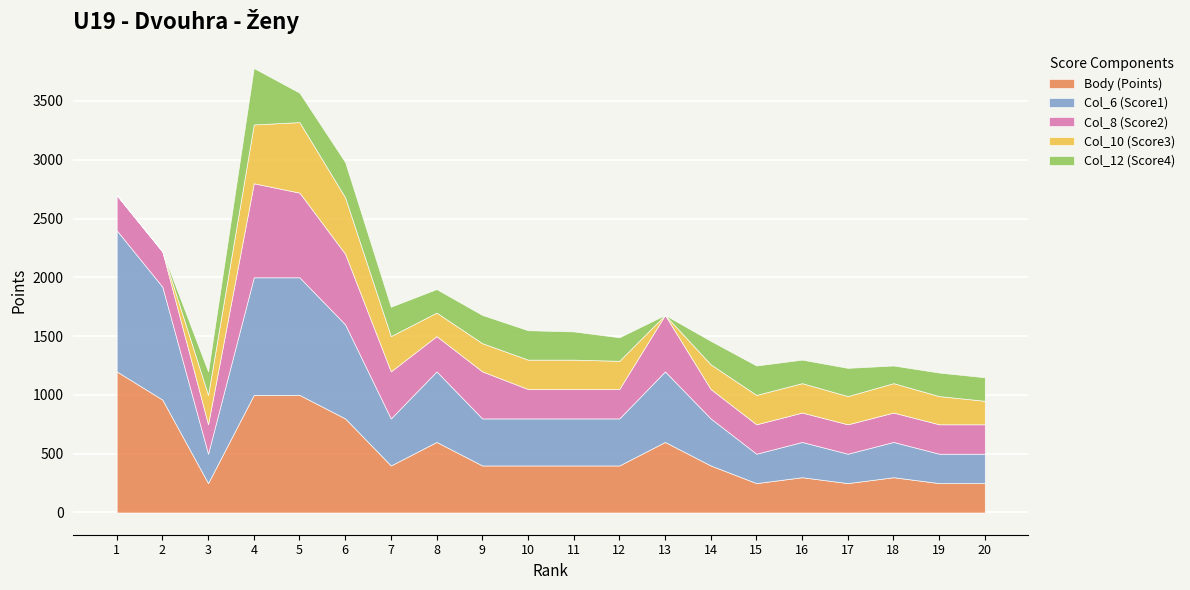

Which category has the lowest value across all series?

1